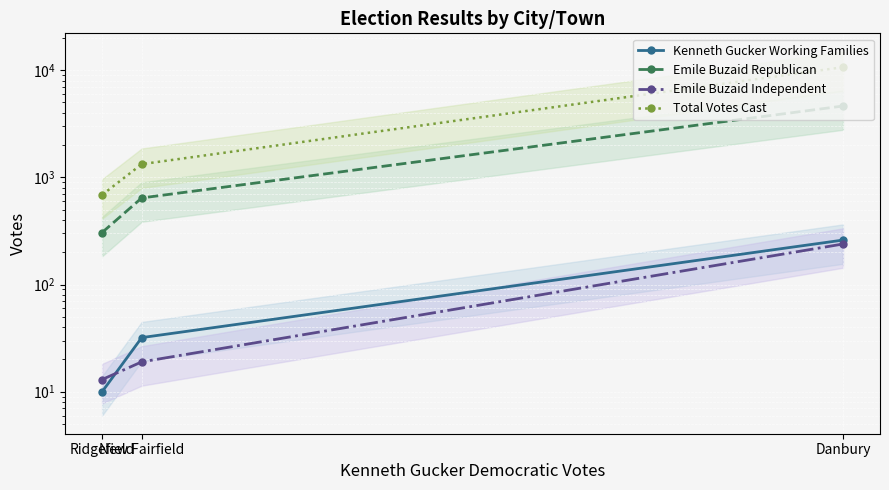

At how many categories does at least one series exceed 3822?

1